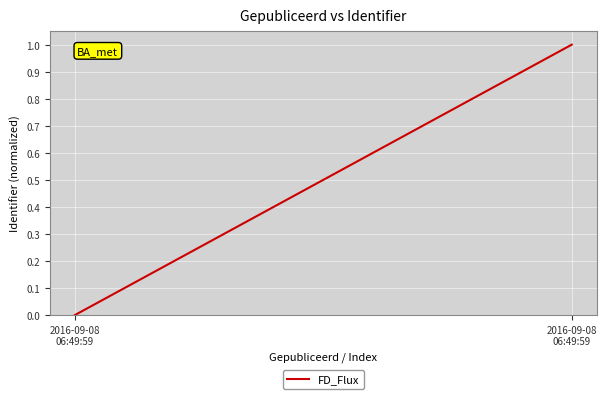

What is the label of the 2nd point from the right?

2016-09-08
06:49:59